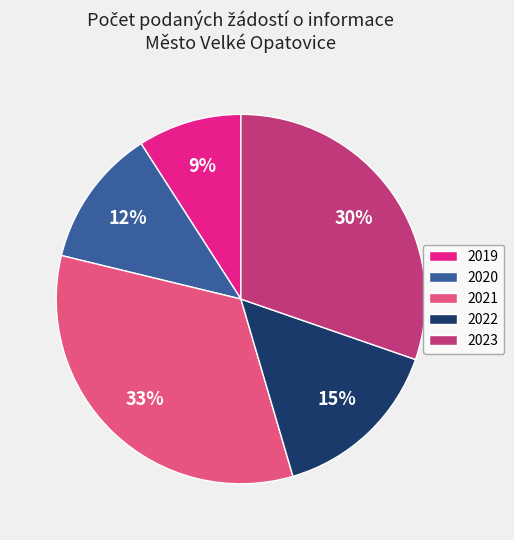

Which slice is the smallest?

2019